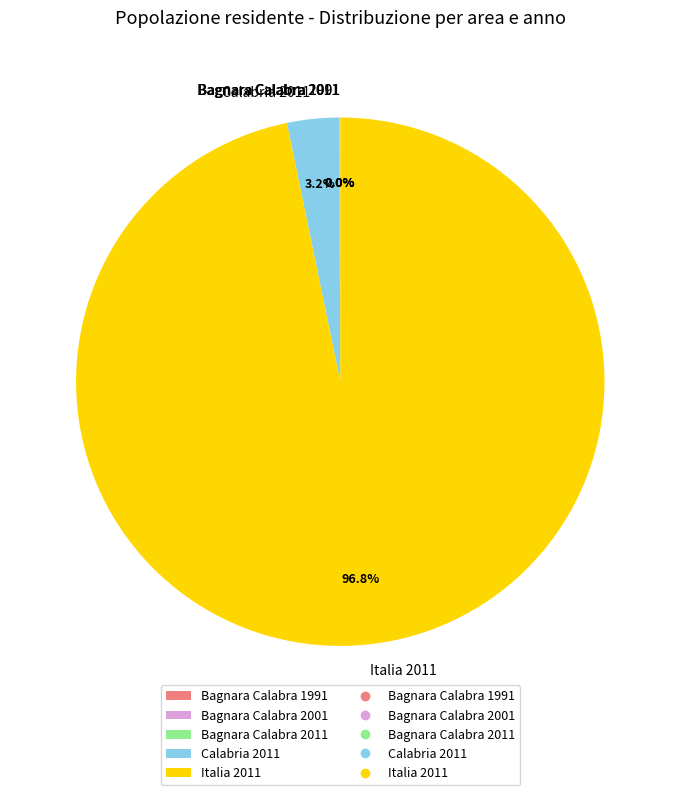

Is there a majority slice in this chart?

Yes